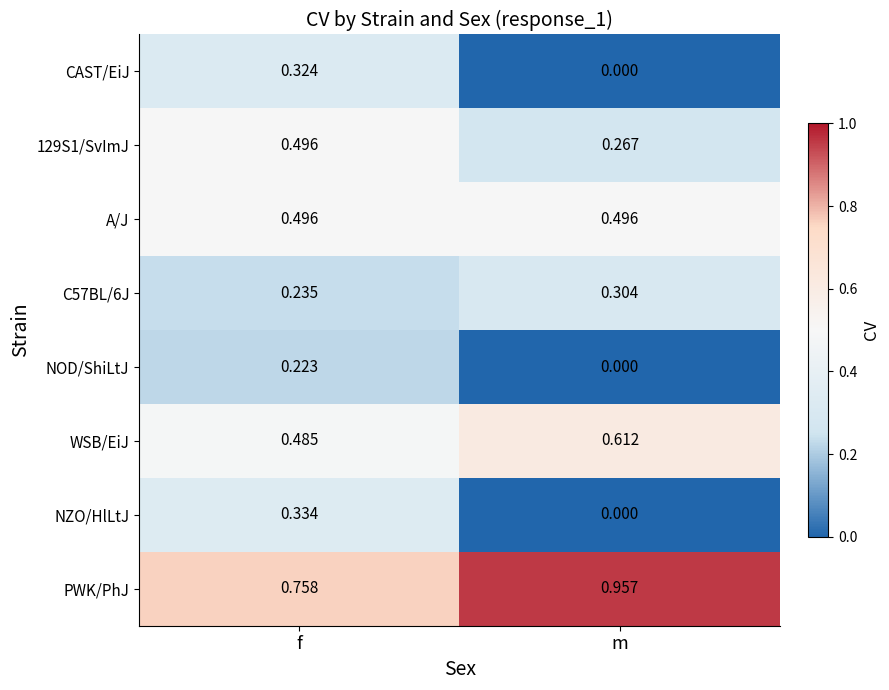

Between f and m, which series saw the biggest shift?

NZO/HlLtJ